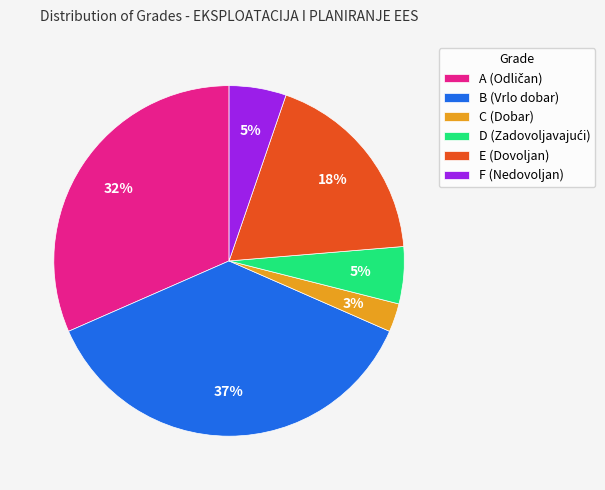

To the nearest percent, what is the combined percentage of C (Dobar) and E (Dovoljan)?

21%